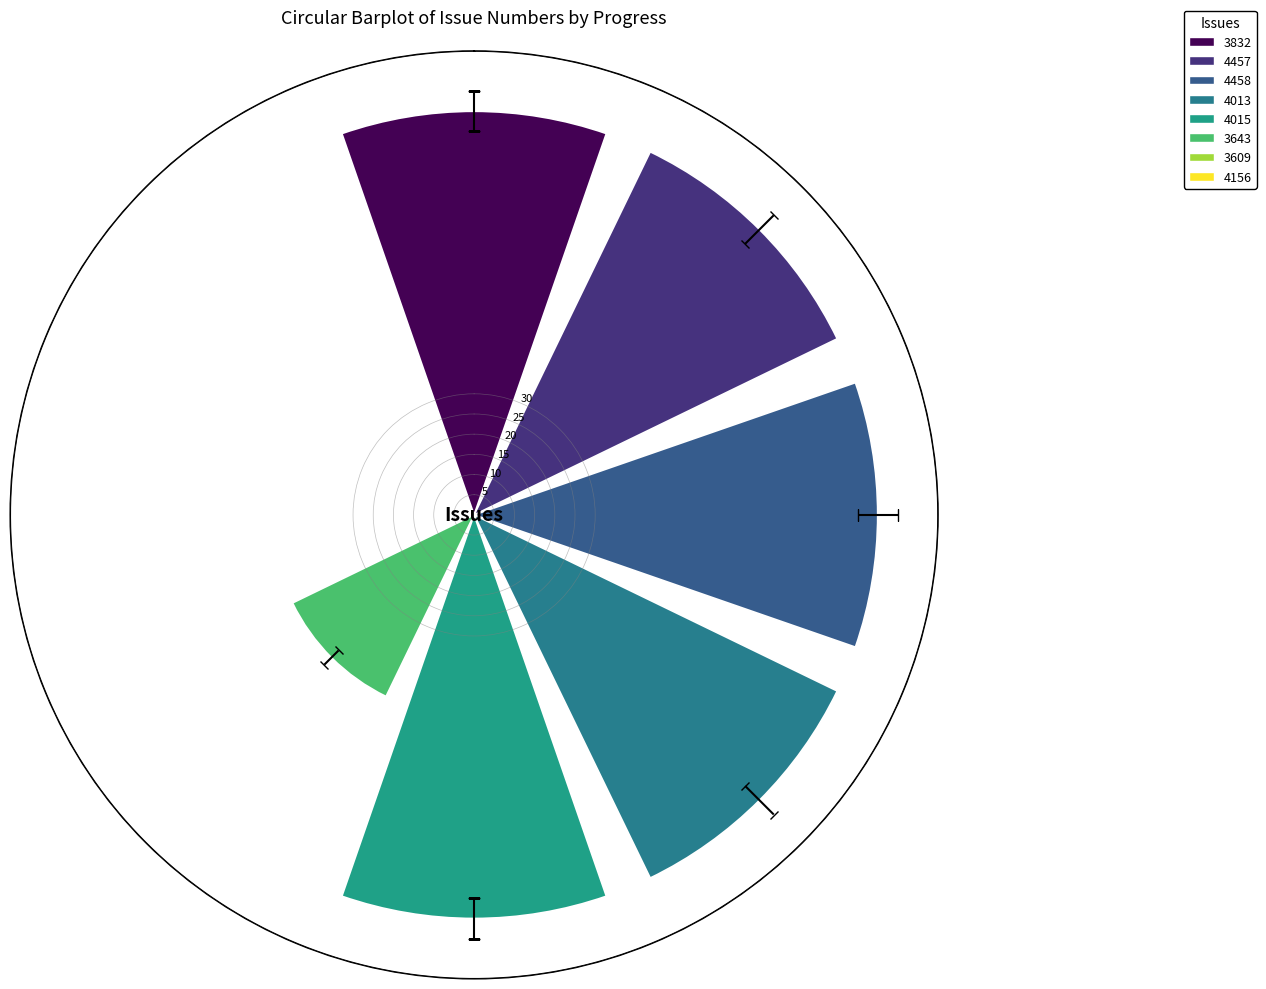

Reading left to right, transcribe all the data shown in this chart.

100.0	100.0	100.0	100.0	100.0	50.0	0.5	0.5